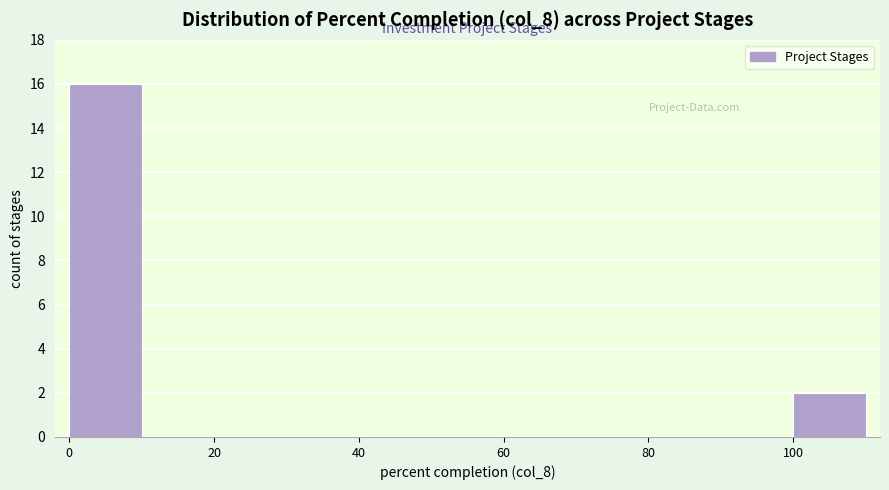

Over which range of the x-axis is the bar tallest?

0 to 10